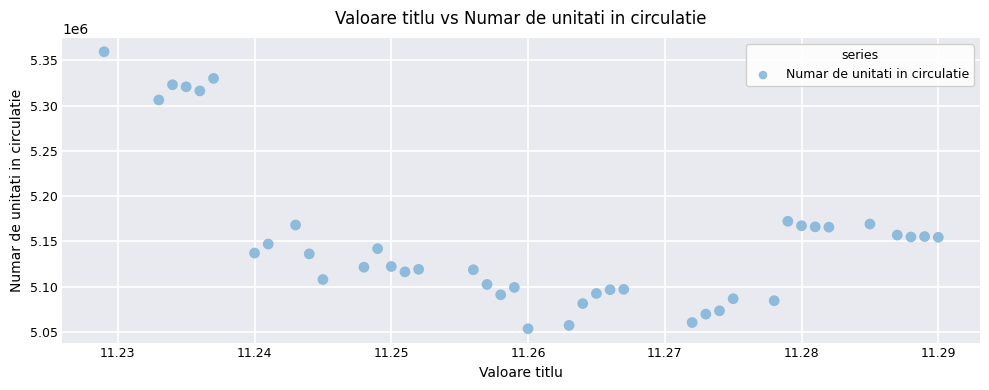

What is the range of Y values (max minus min)?

305916.5